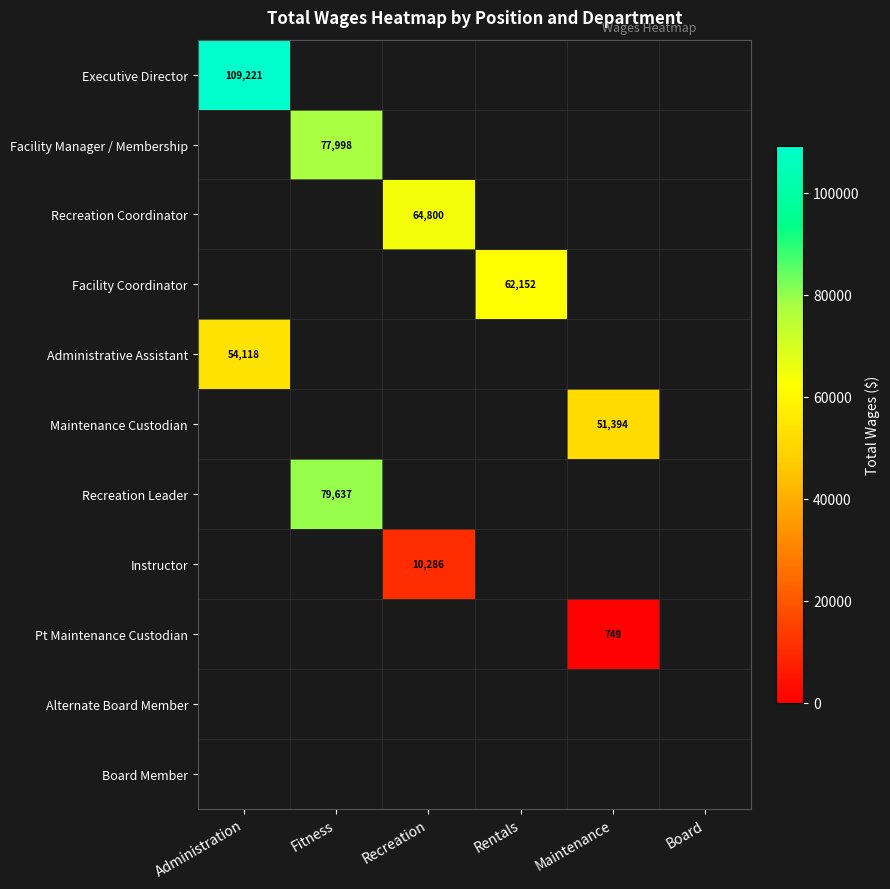

The value of Facility Coordinator at Rentals is 62152. True or false?

True